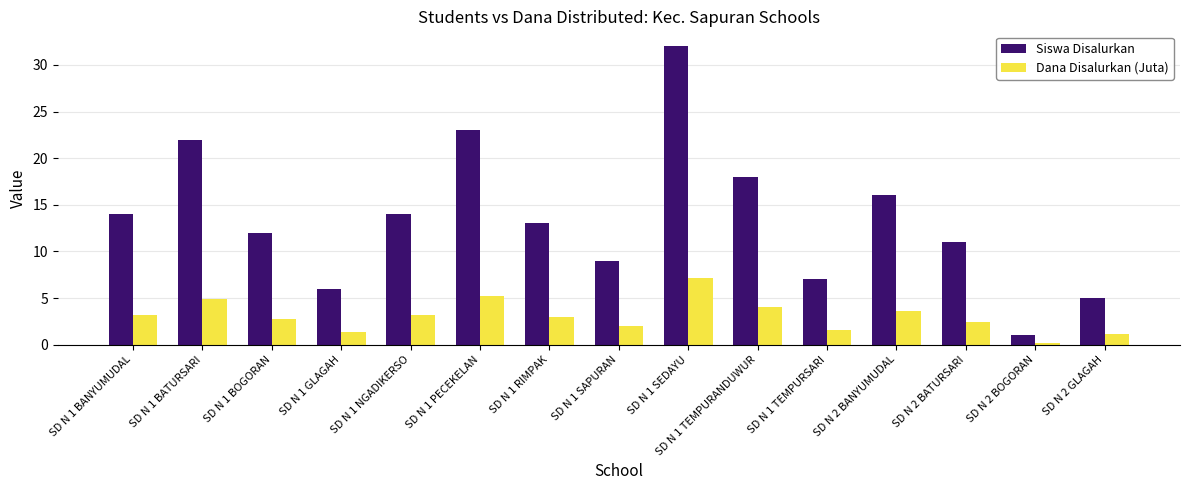

What is the approximate value of Dana Disalurkan (Juta) at SD N 1 BATURSARI?

5.0